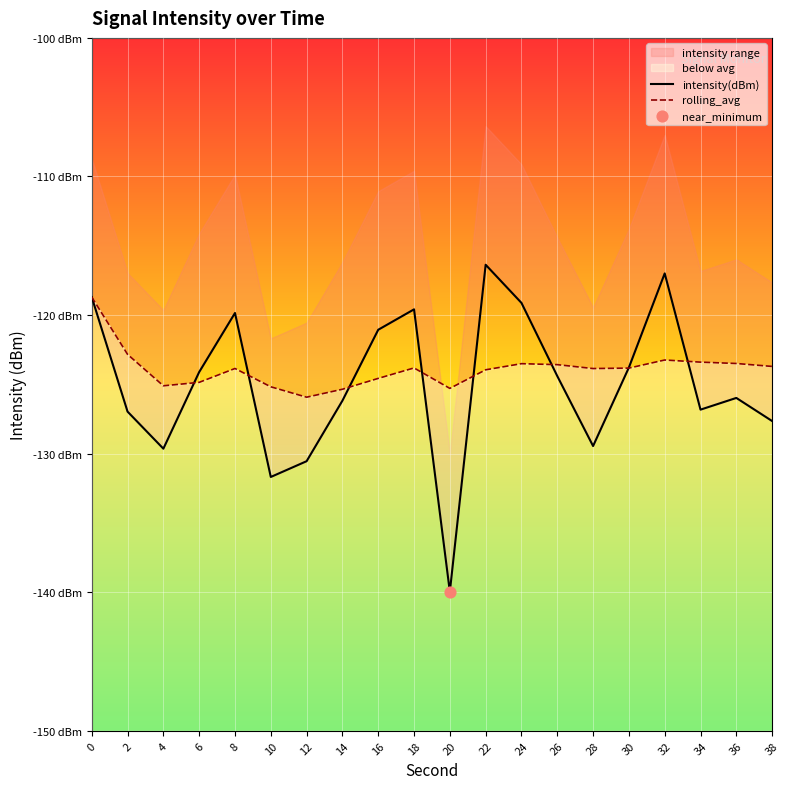

At how many categories does at least one series exceed -127?

20